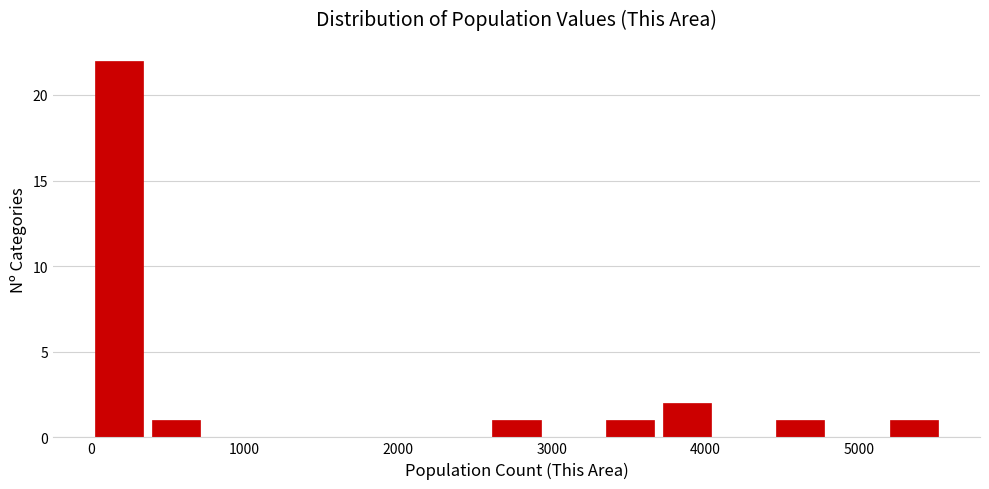

Read against the x-axis, roughly where is the centre of the tallest bar?

200